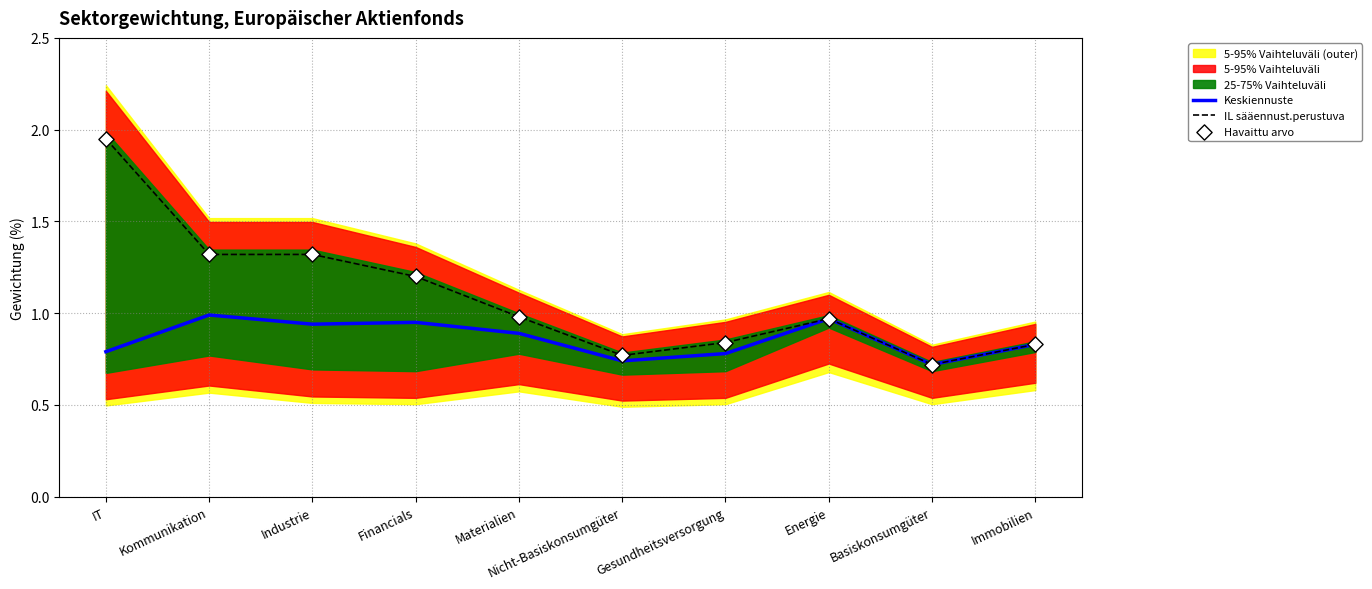

What is the total value across all series at Basiskonsumgüter?

2.2